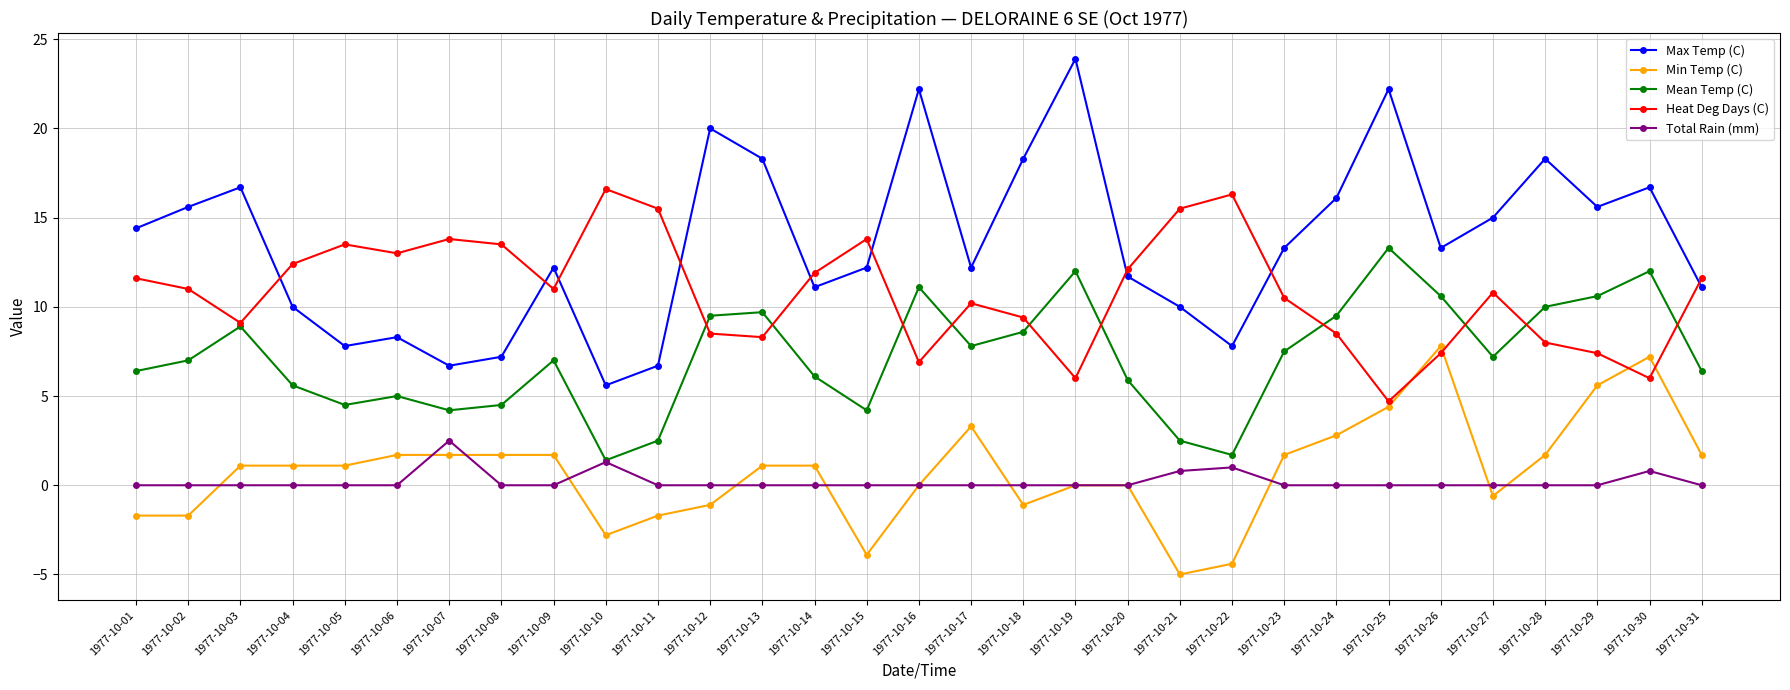

In Mean Temp (C), how many points are higher than both neighbors (excluding endpoints)?

8